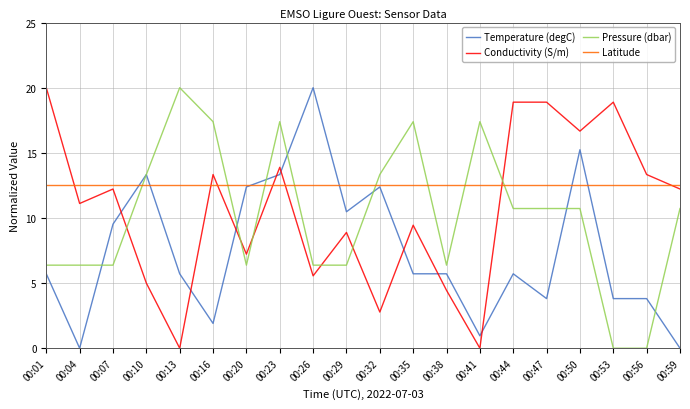

What is the greatest value displayed?

20.0